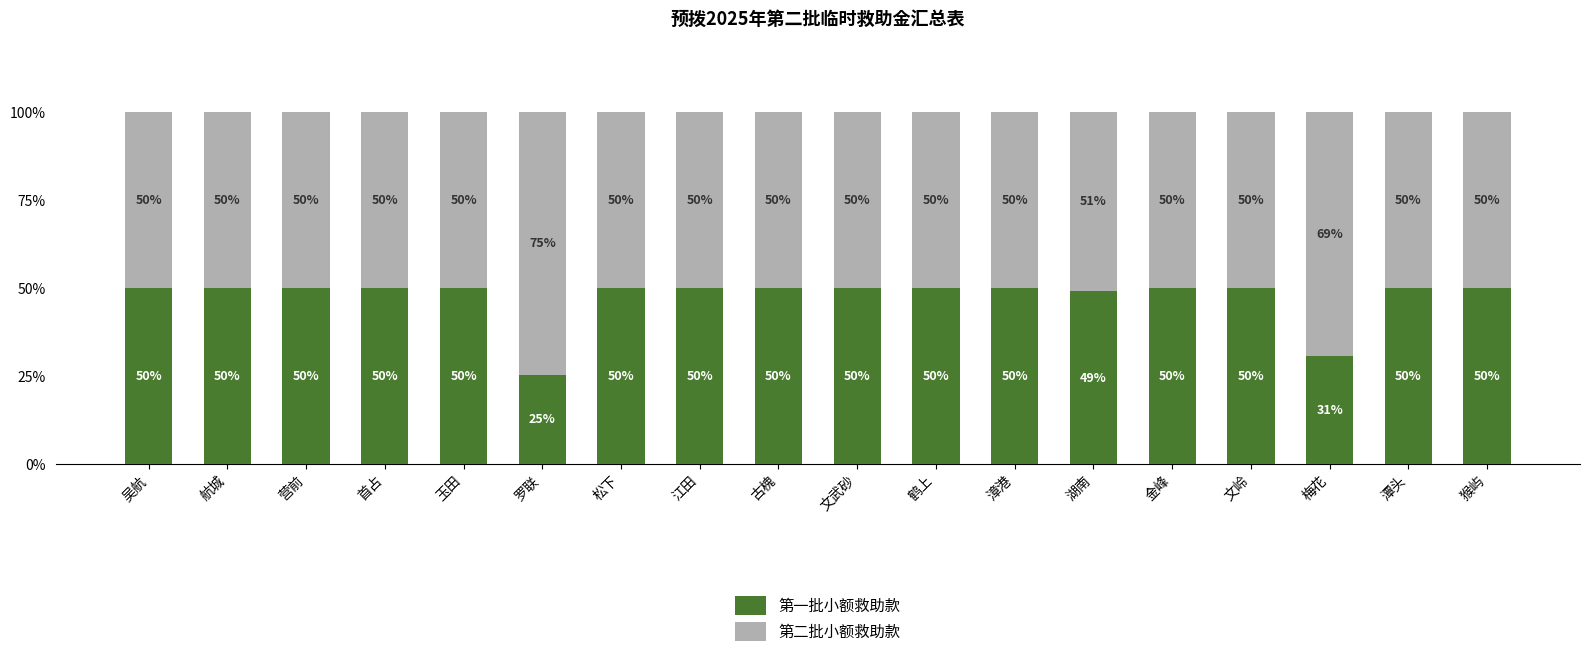

How many bars are there in total?

18